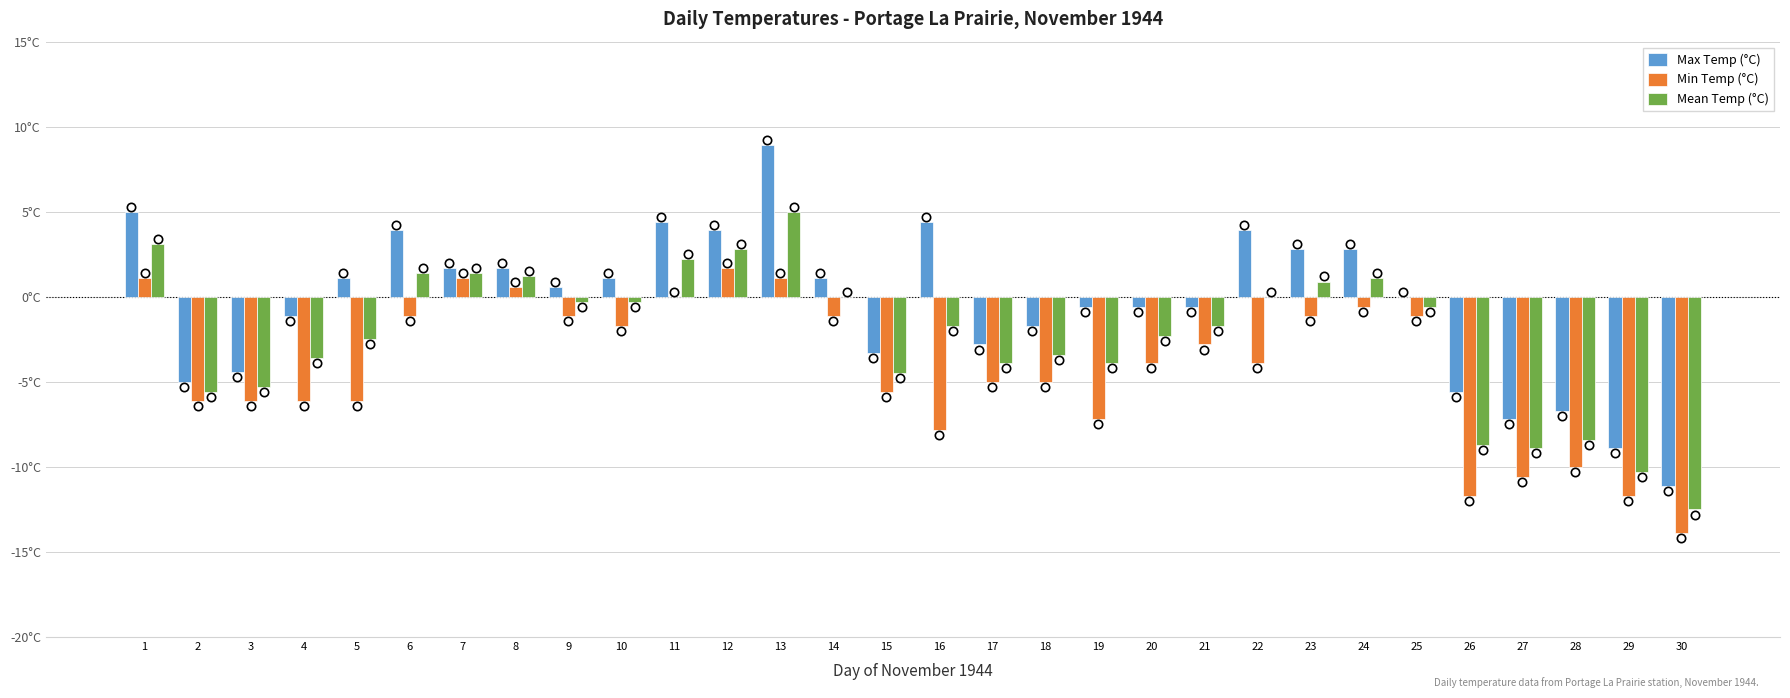

At how many categories does at least one series exceed 0?

15